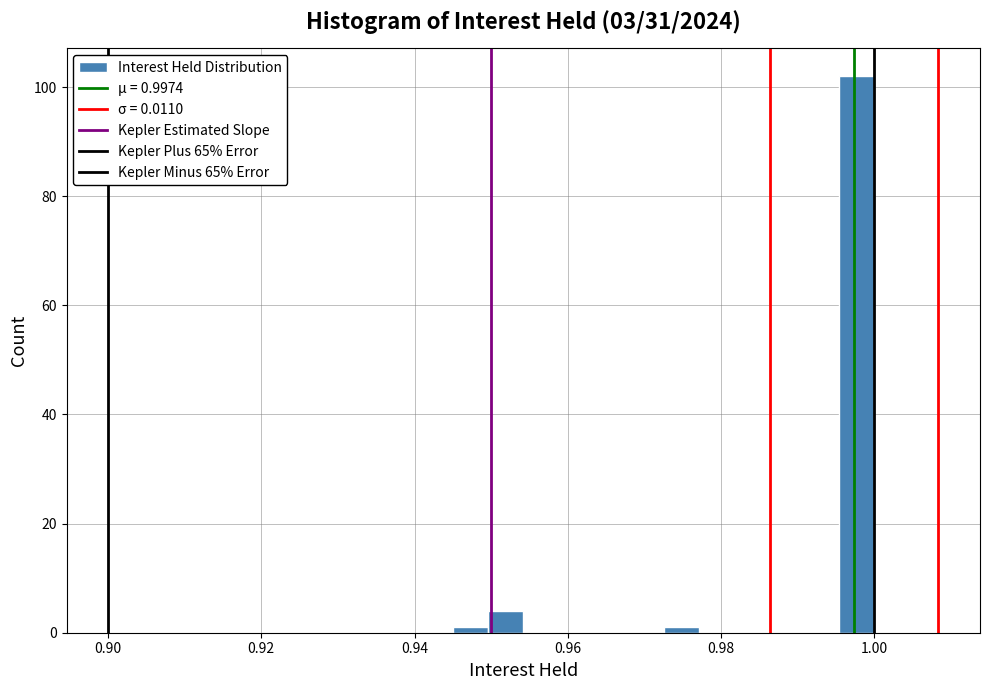

Read against the x-axis, roughly where is the centre of the tallest bar?

0.998